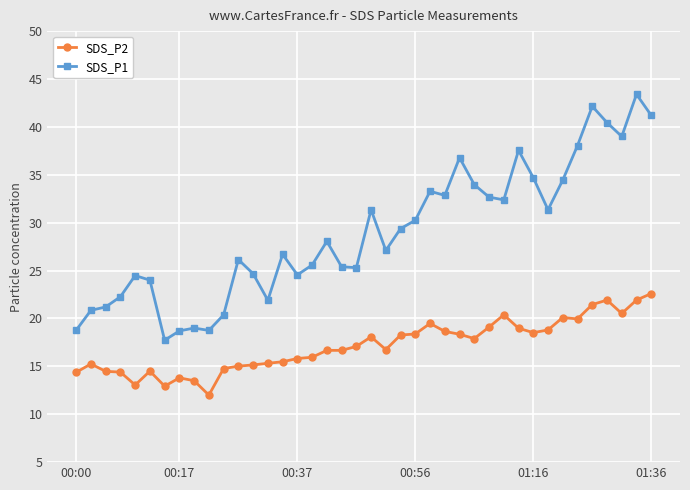

Does the chart display data point markers on the line(s)?

Yes